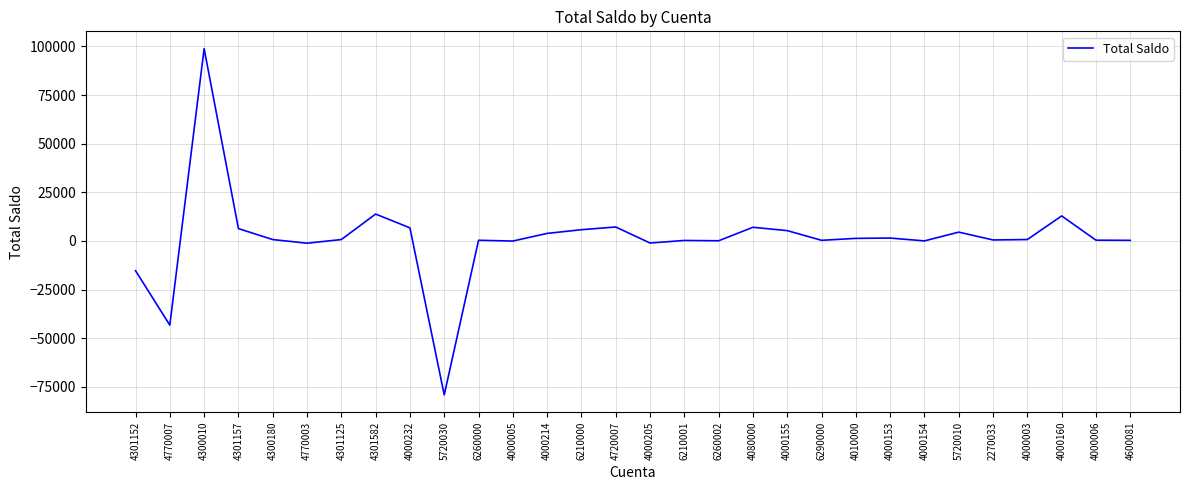

What is the average value?

1307.4